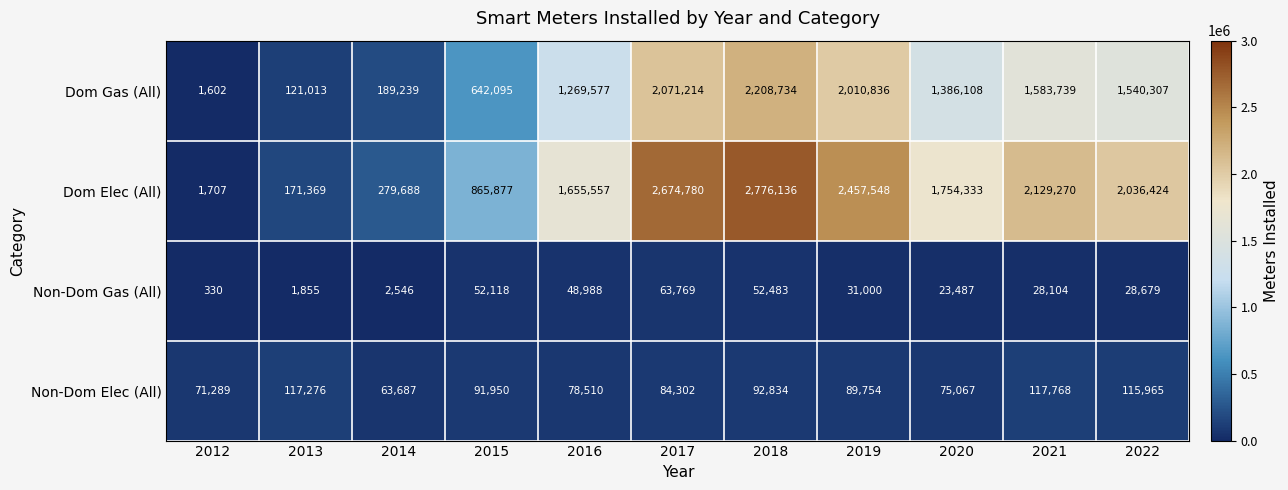

Which series has the widest spread of values?

Dom Elec (All)